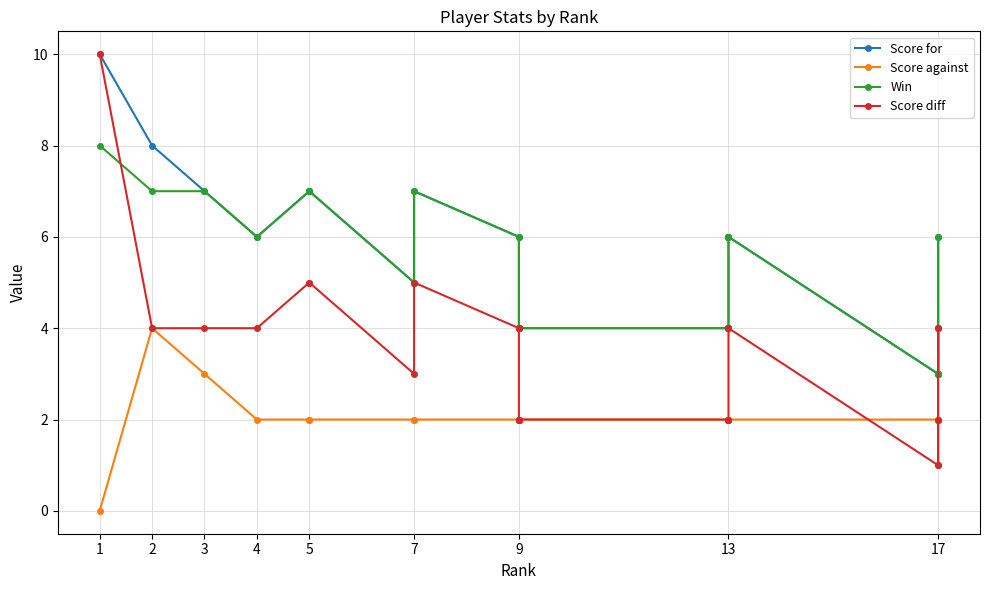

How many times do Score against and Score diff cross each other?

3